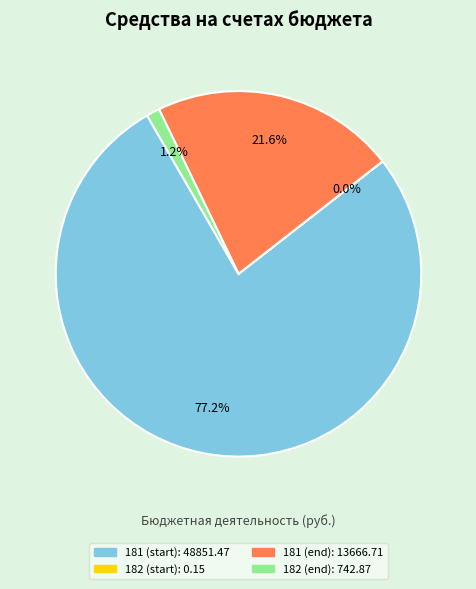

Does any single category account for the majority?

Yes